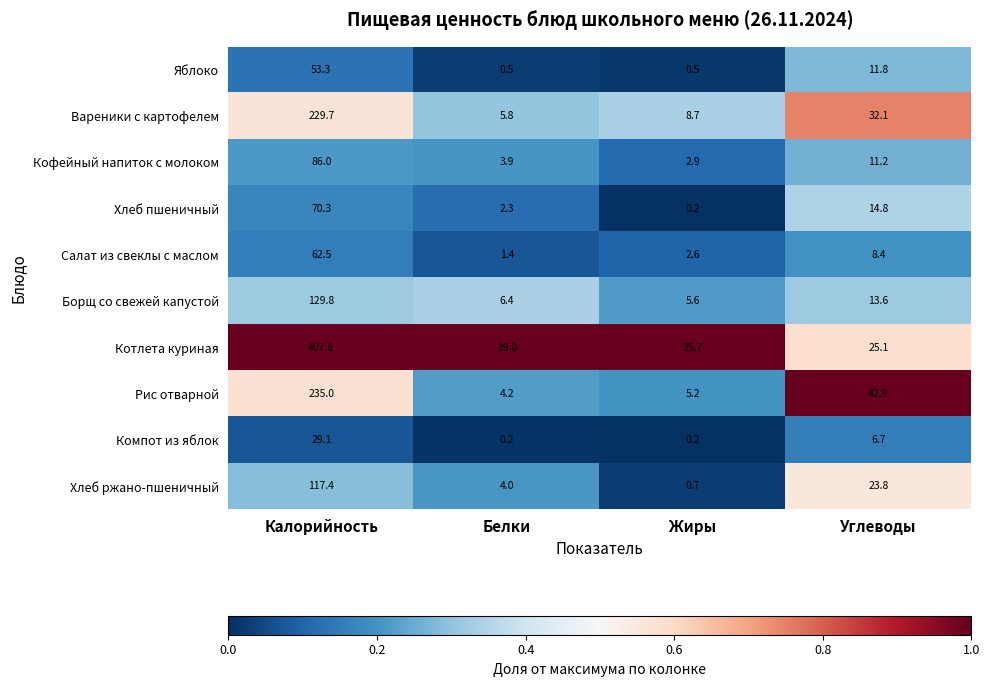

At which category is the sum across all series the highest?

Калорийность